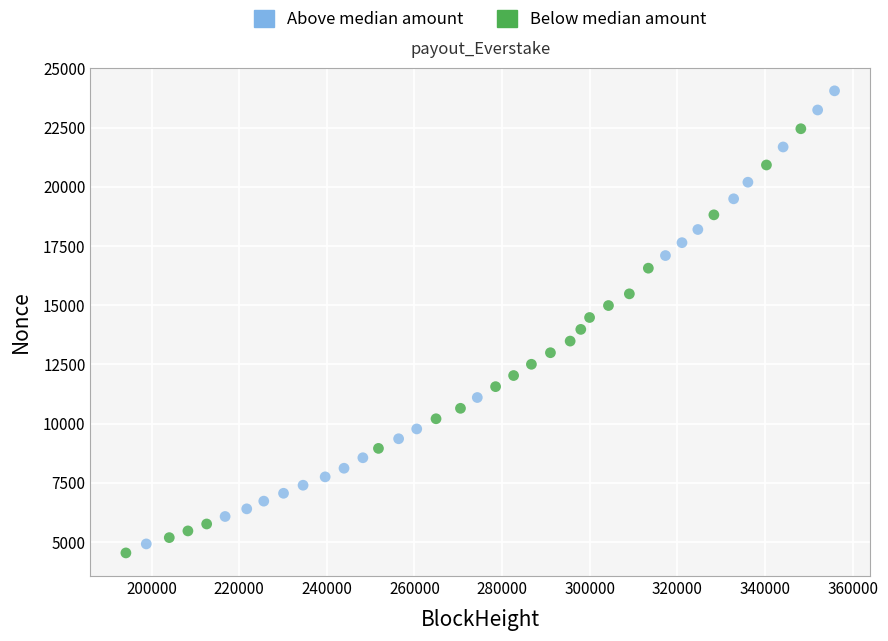

Which series contains the highest Y value?

Above median amount